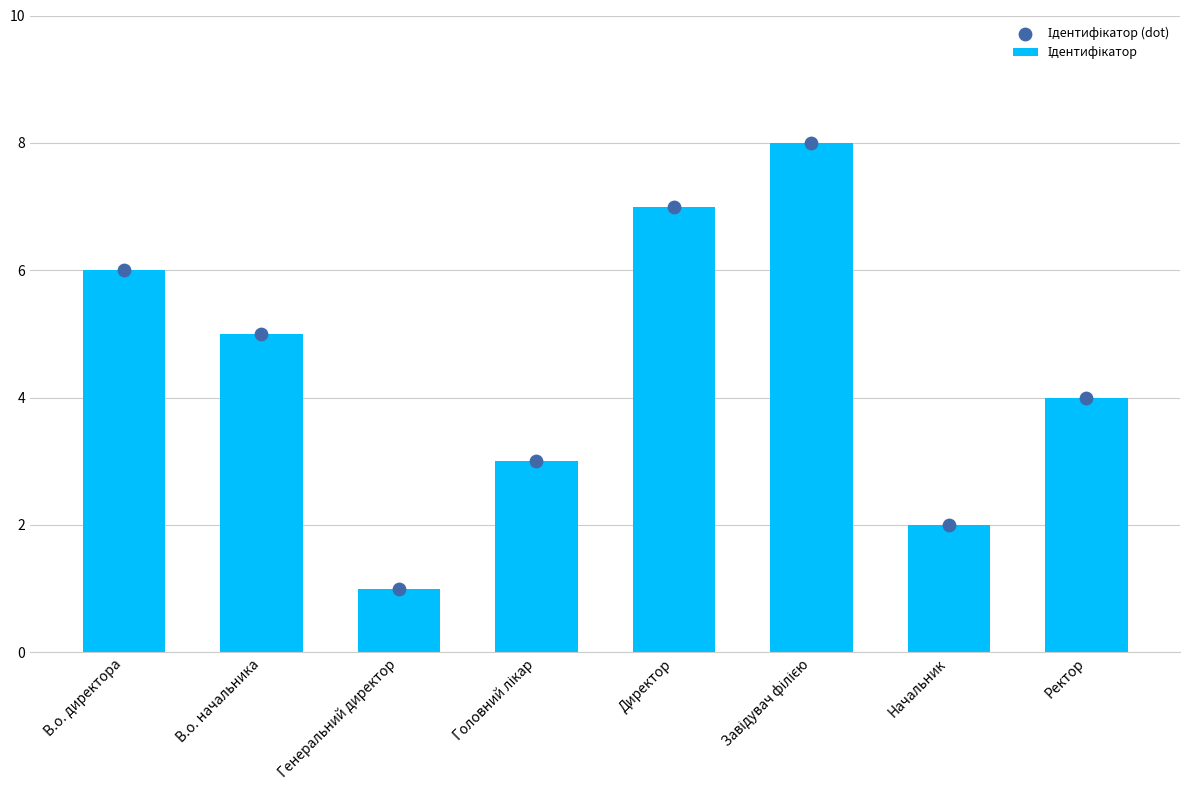

Which series contains the highest Y value?

Ідентифікатор